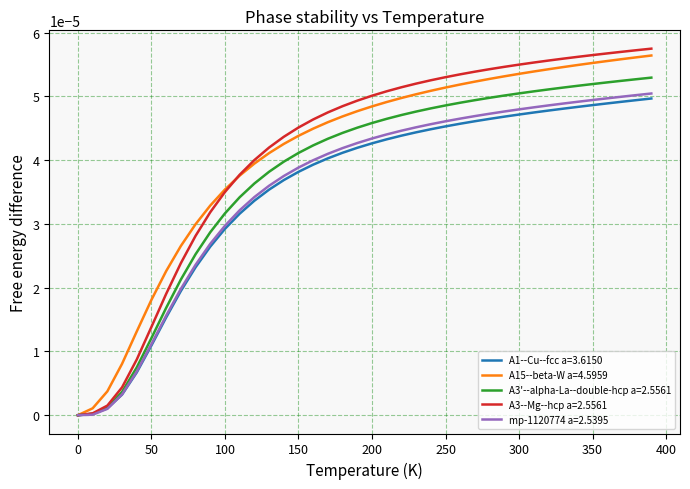

Which series has the widest spread of values?

A3--Mg--hcp a=2.5561